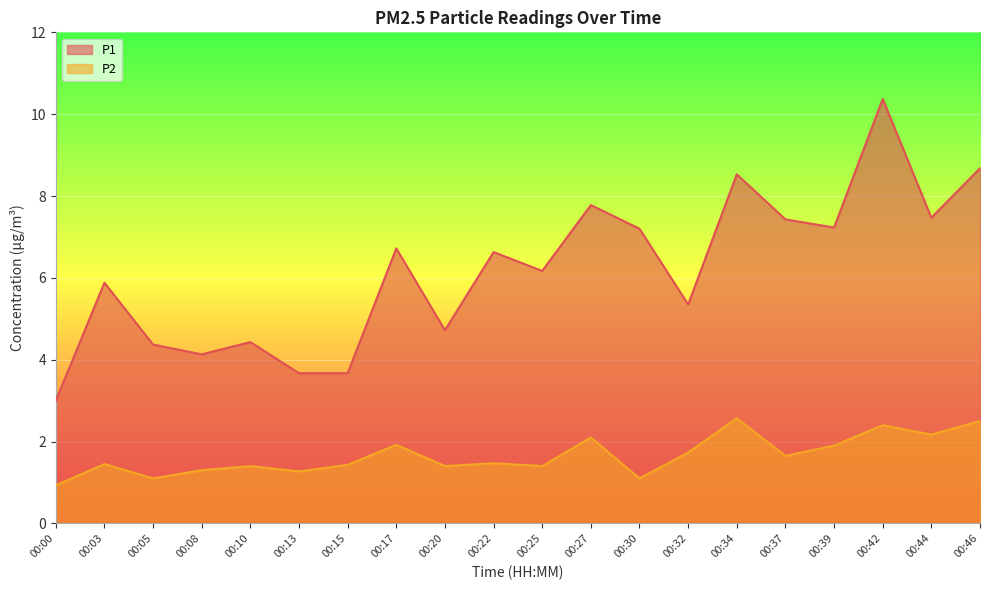

How many lines are shown in the chart?

2